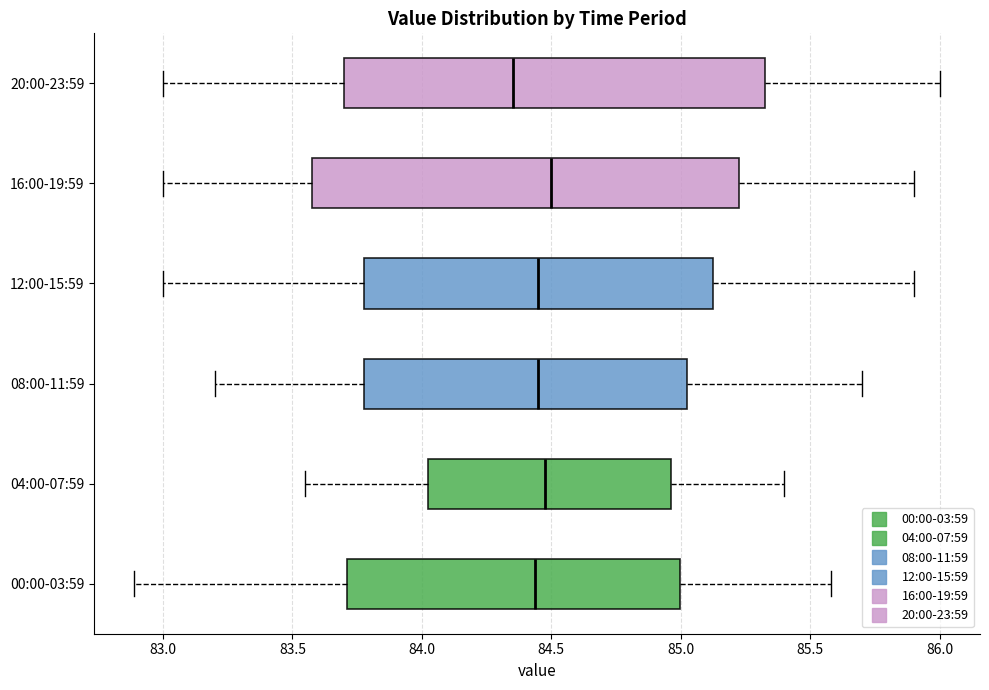

Where does the left whisker of the box for 04:00-07:59 end on the x-axis? The values are not printed on the chart, so give them approximately, as read against the axis.

83.55